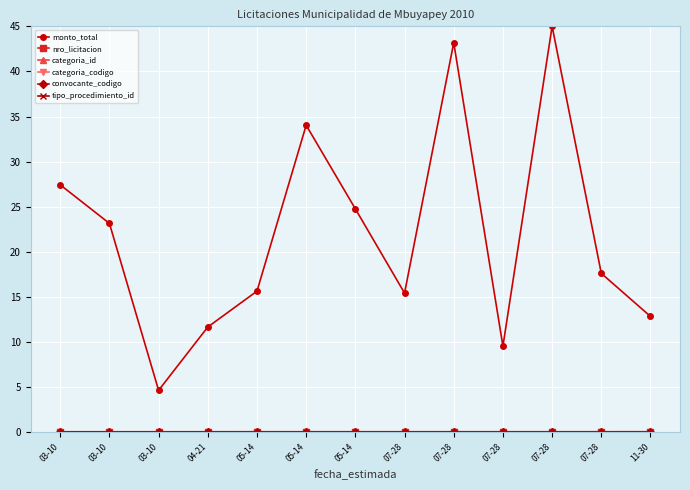

Count the number of data series in this chart.

6